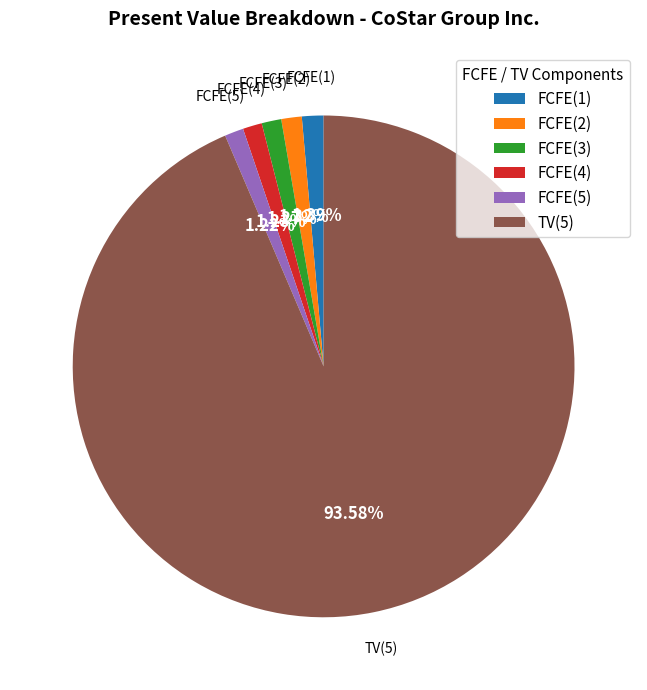

Which category accounts for the majority?

TV(5)